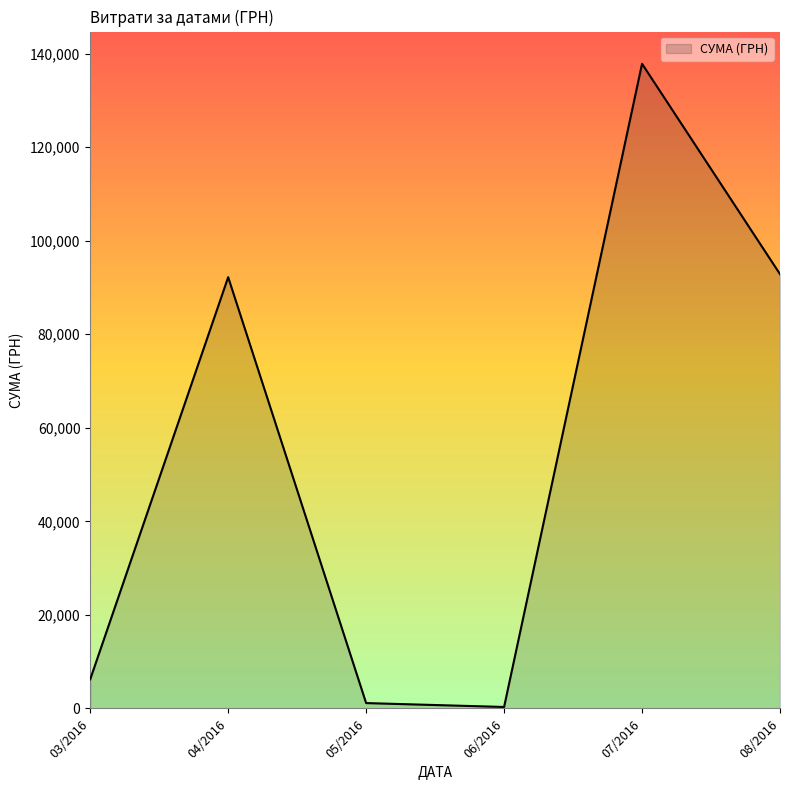

Does the chart have visible grid lines?

No